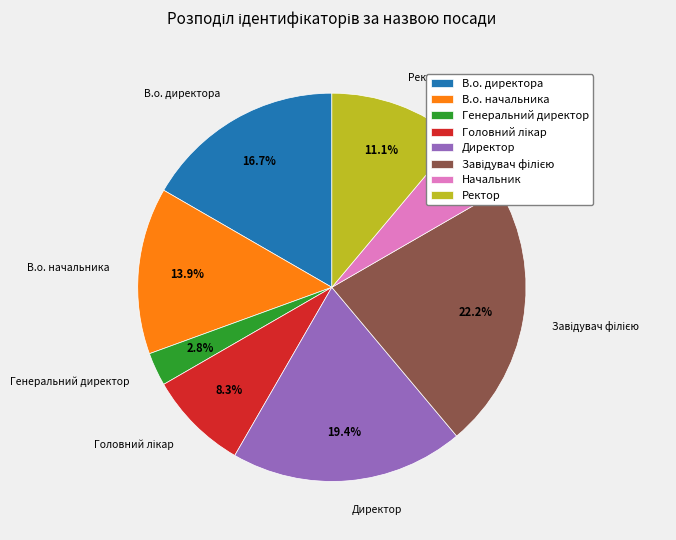

Is there a majority slice in this chart?

No